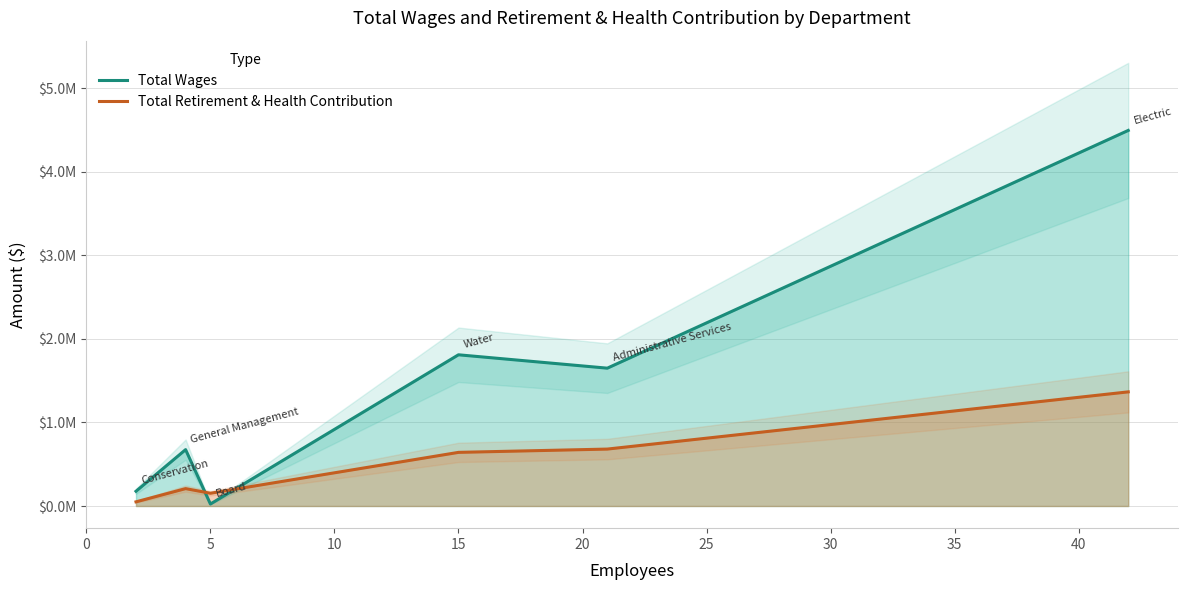

At how many categories does at least one series exceed 2271739?

1